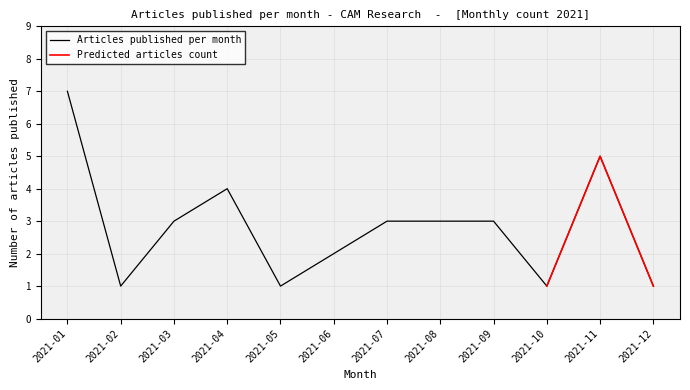

How many values exceed 2?

8